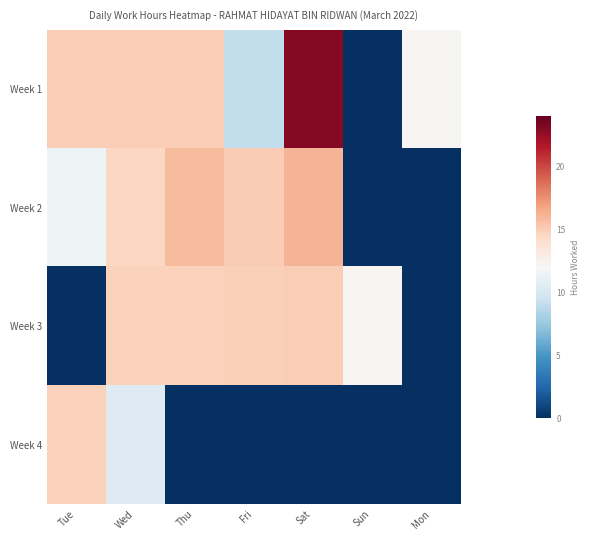

At which category is the sum across all series the highest?

Wed